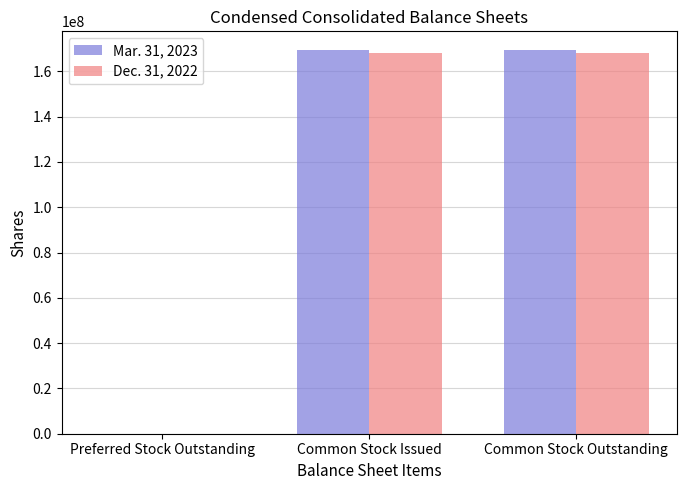

Count the number of data series in this chart.

2